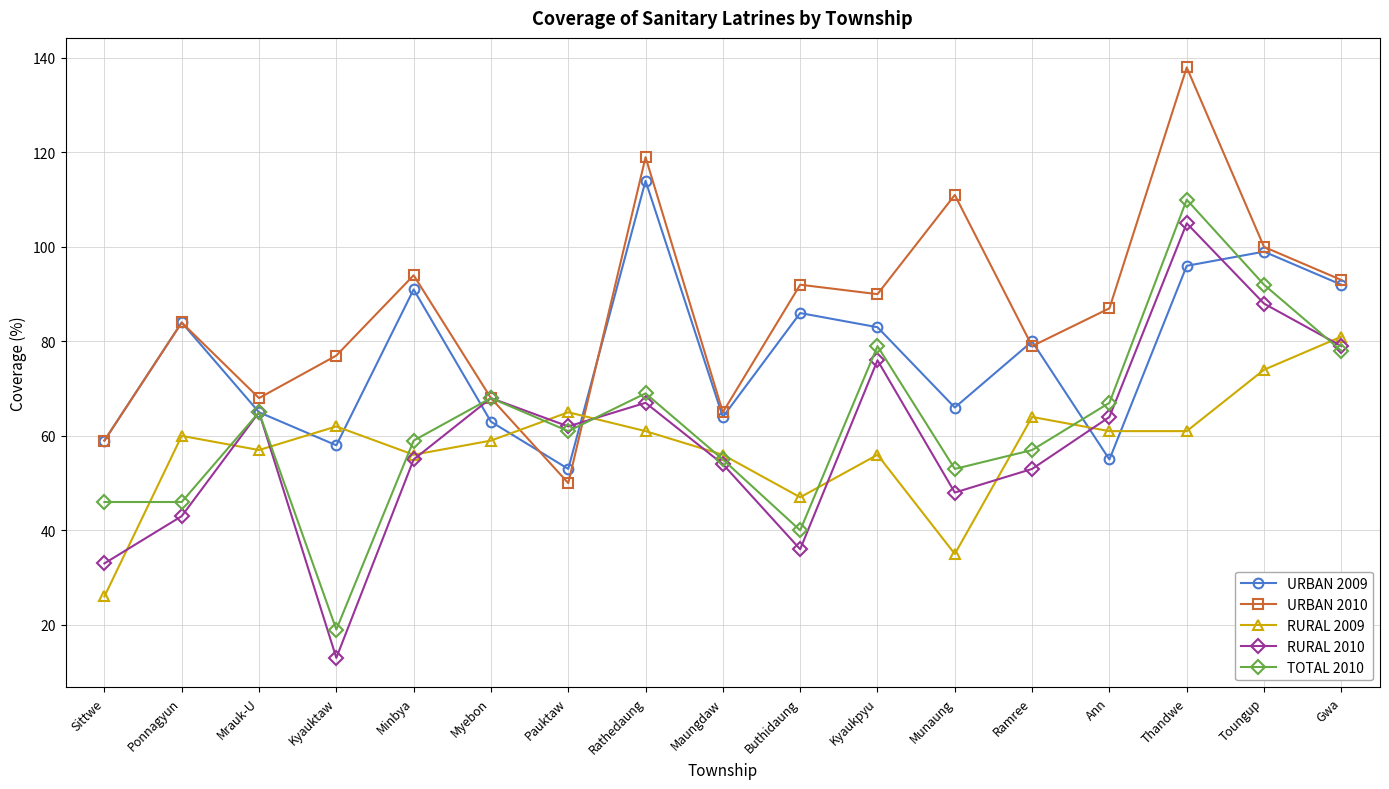

How many intersections are there between TOTAL 2010 and RURAL 2009?

11